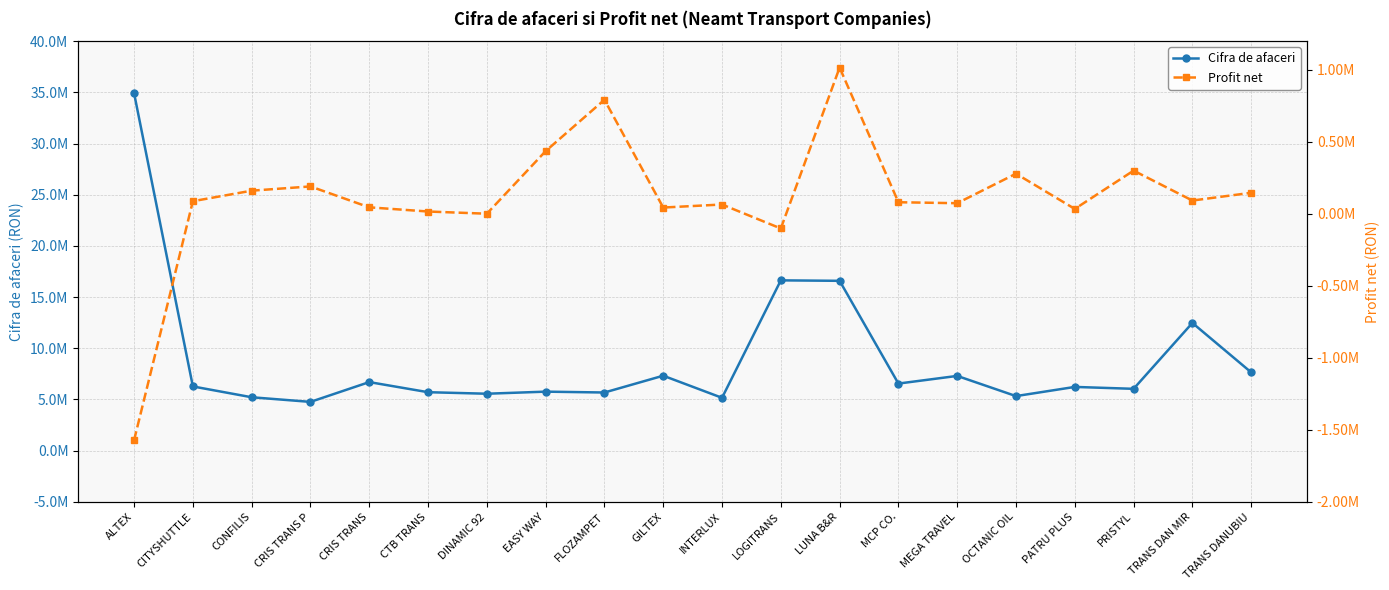

Which series has the largest range (max minus min)?

Cifra de afaceri